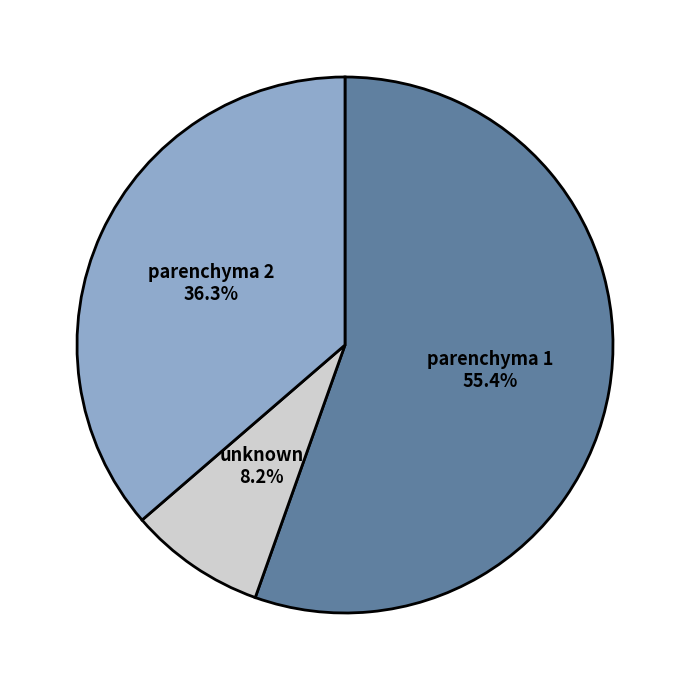

Which slice represents more than half of the pie?

parenchyma 1